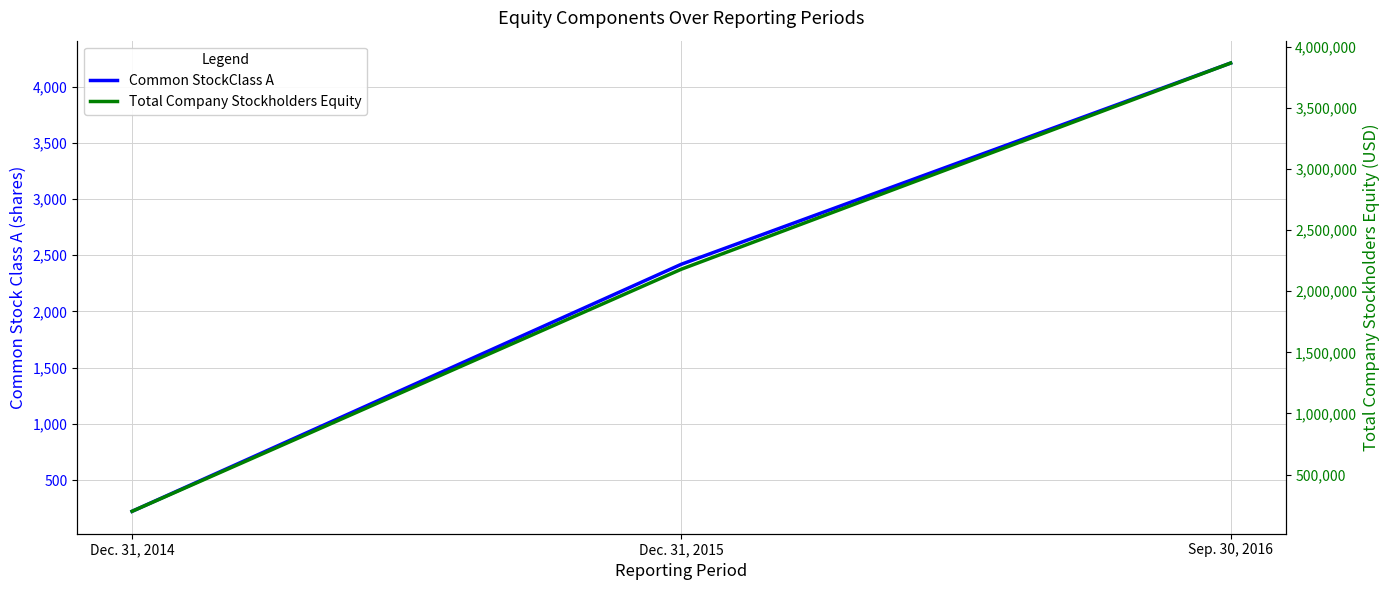

At which category does the chart reach its peak across all series?

Sep. 30, 2016